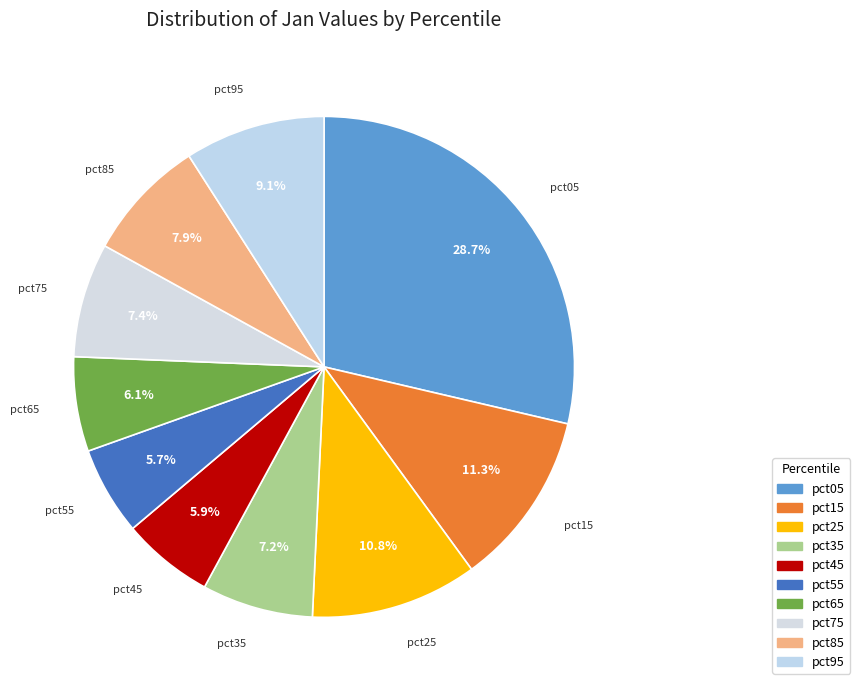

How many slices are in this pie chart?

10